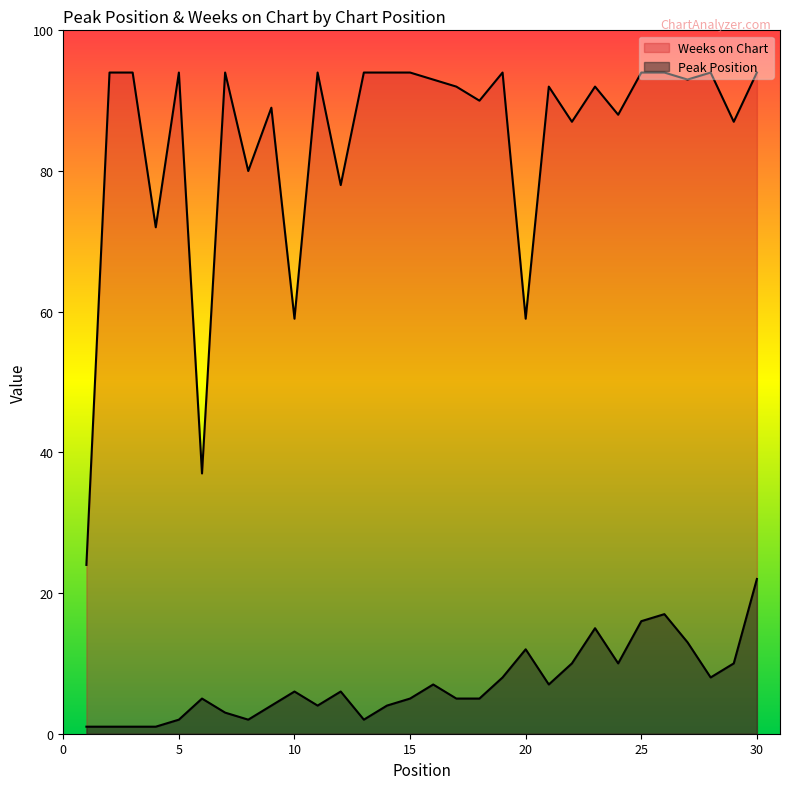

Where is Peak Position nearest to the value 11?

20